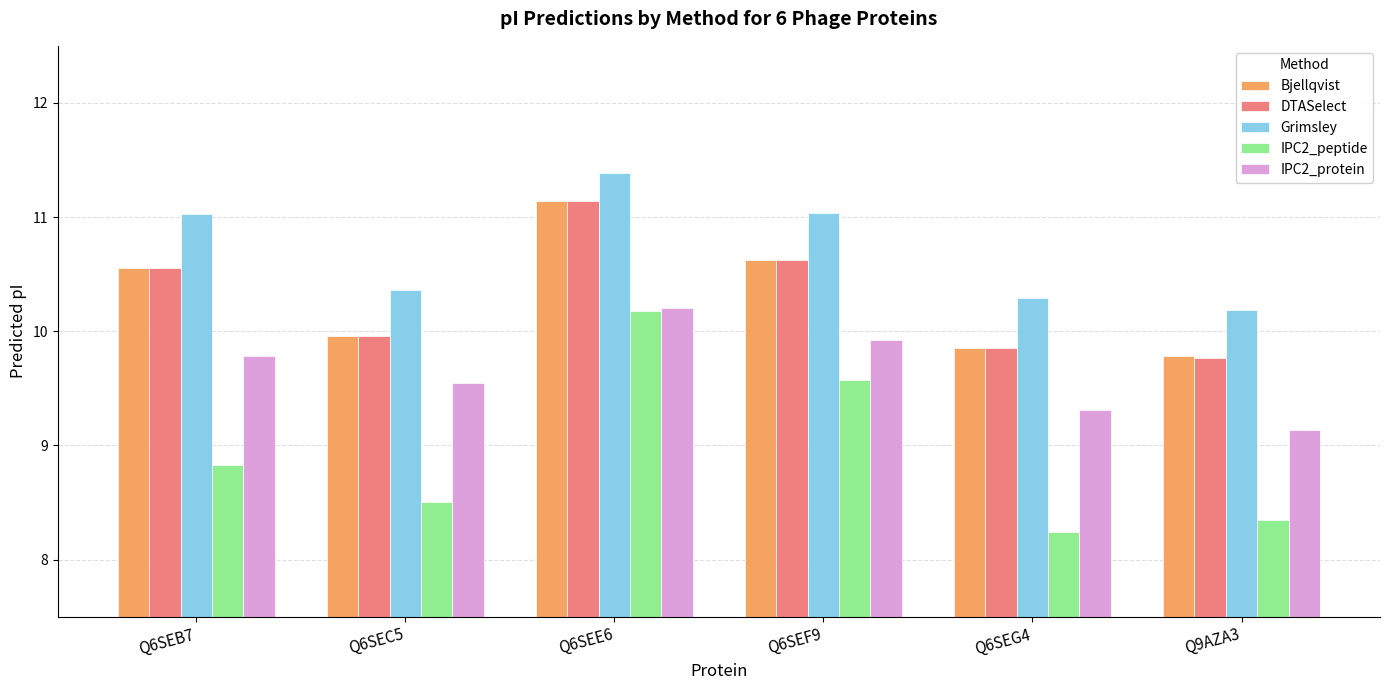

Is it true that DTASelect equals 6.1 at Q6SEB7?

False